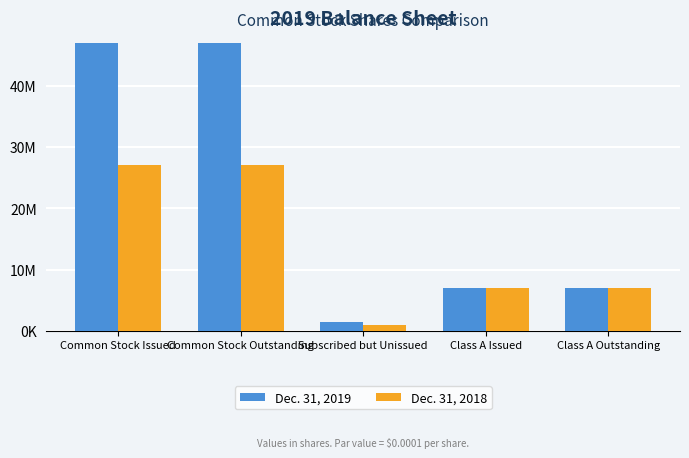

What is the label of the 1st bar from the left?

Common Stock Issued